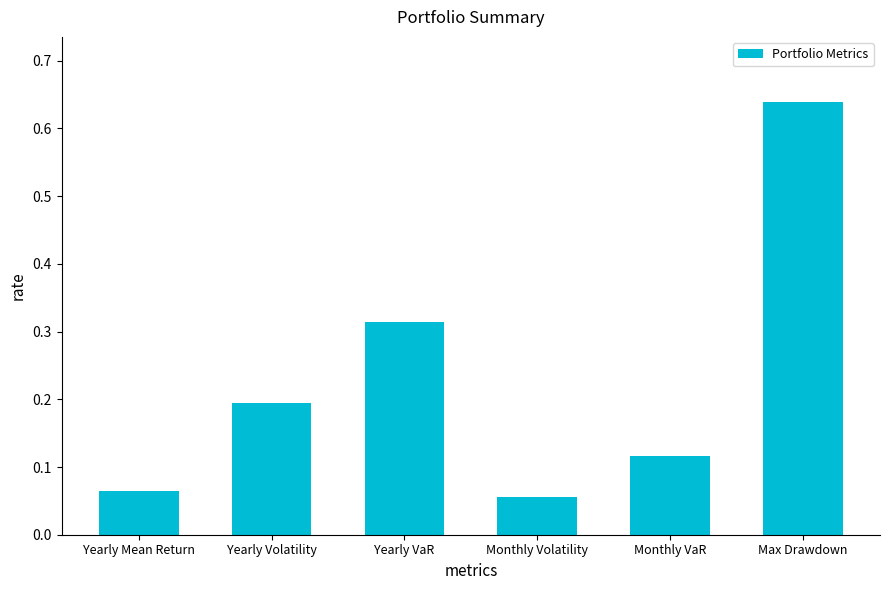

What is the sum of all values?

1.4